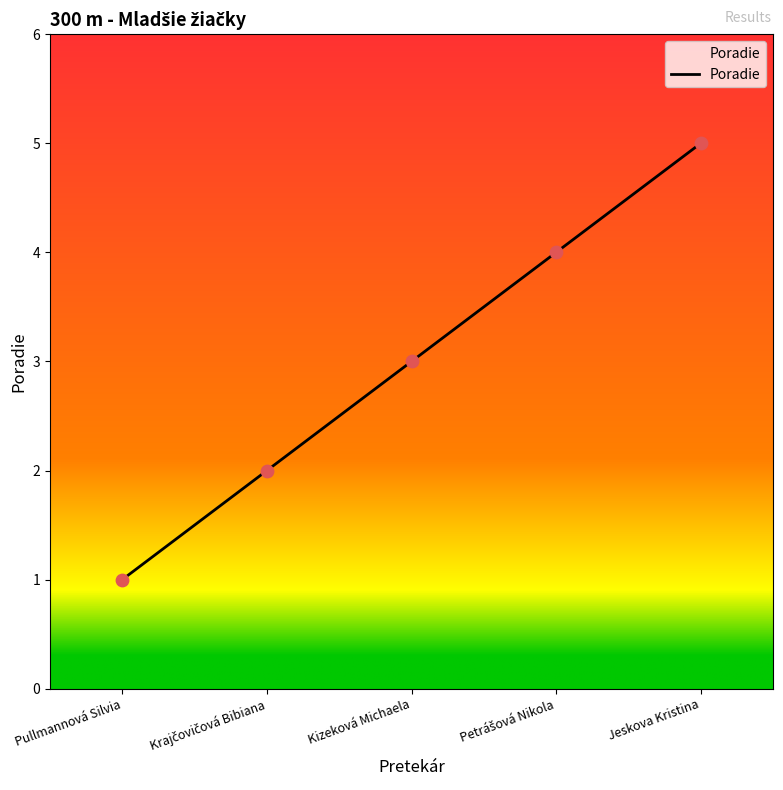

What is the change in value from Pullmannová Silvia to Jeskova Kristina?

+4